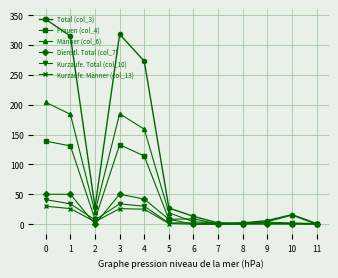

Does the chart display data point markers on the line(s)?

Yes